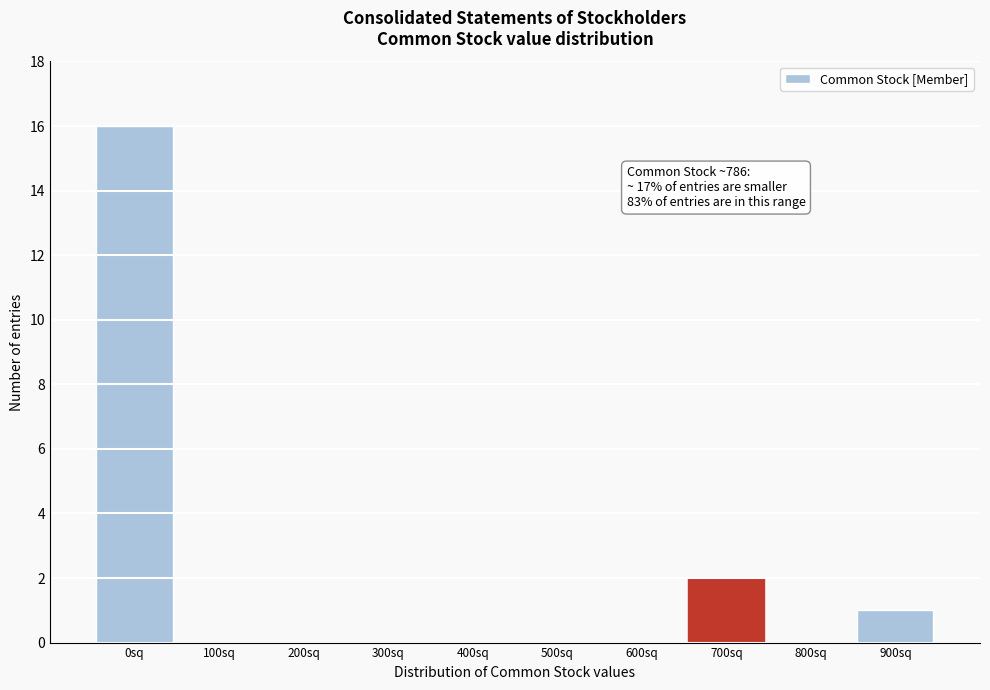

Reading left to right, list all the values displayed in this chart.

0sq=16	100sq=0	200sq=0	300sq=0	400sq=0	500sq=0	600sq=0	700sq=2	800sq=0	900sq=1